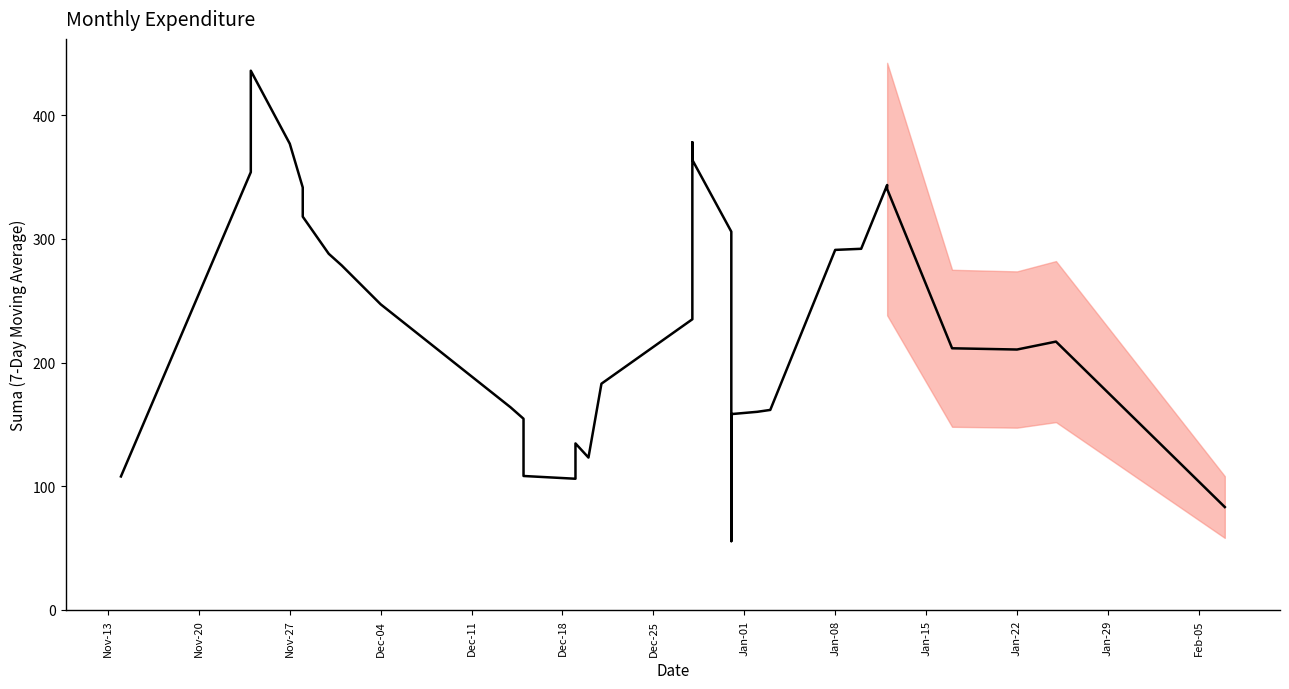

How many data points are above 236?

20